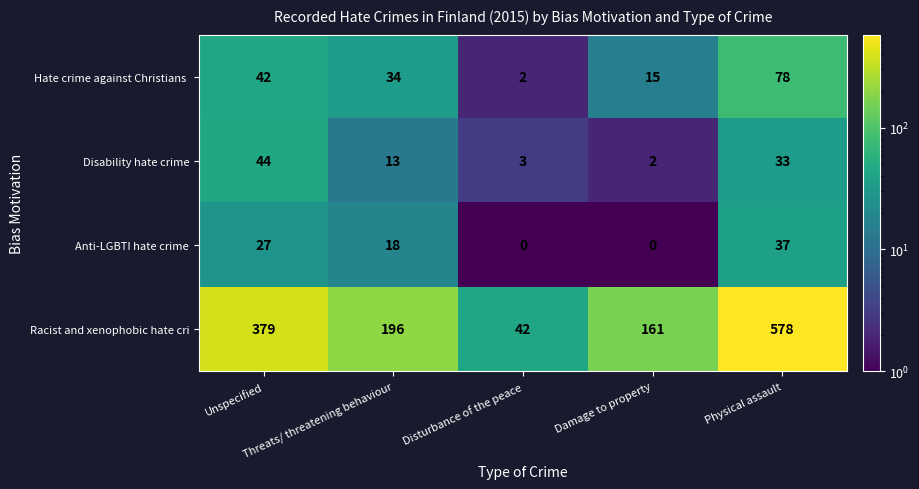

Which series has the largest total across all categories?

Racist and xenophobic hate cri